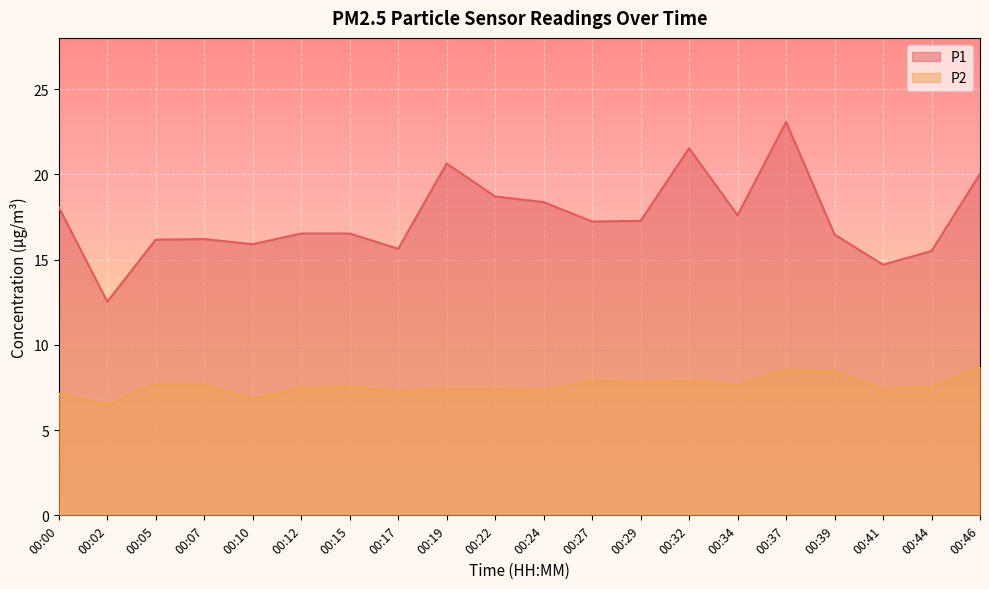

List the labels in order of P1 value, smallest first.

00:02, 00:41, 00:44, 00:17, 00:10, 00:05, 00:07, 00:39, 00:12, 00:15, 00:27, 00:29, 00:34, 00:00, 00:24, 00:22, 00:46, 00:19, 00:32, 00:37